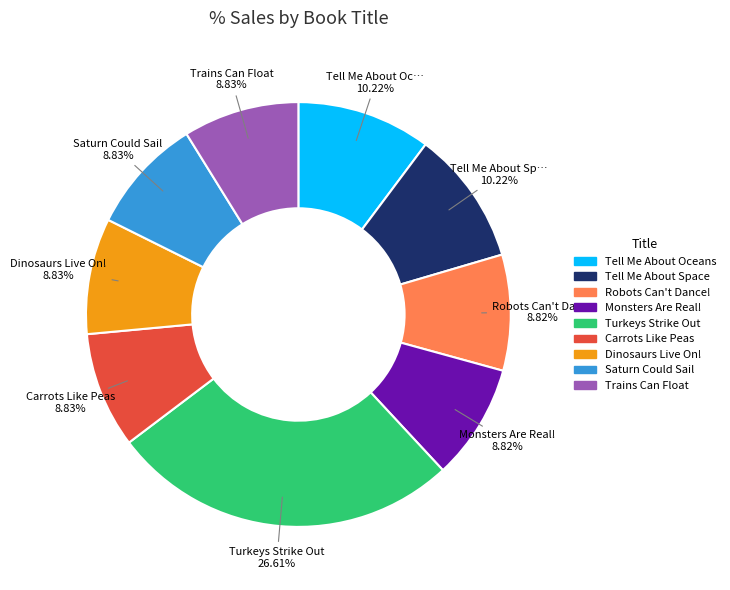

What percentage is NOT represented by Robots Can't Dance!?

91.2%